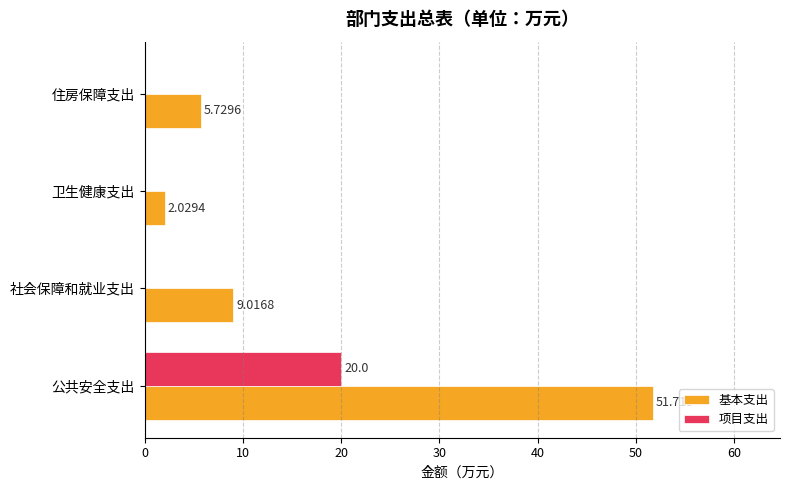

Is the value of 项目支出 at 公共安全支出 greater than the value of 基本支出 at 社会保障和就业支出?

Yes